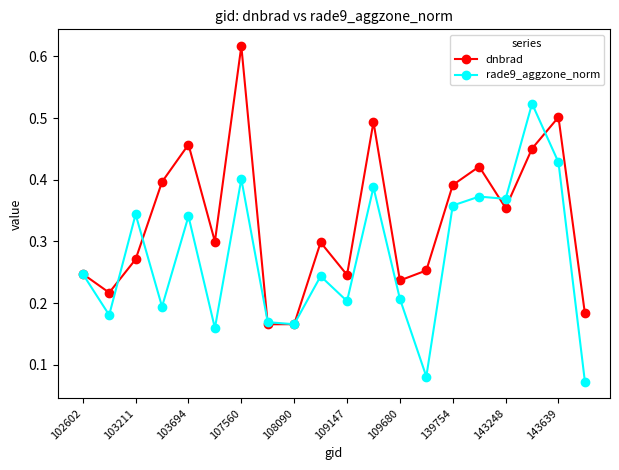

Count the rade9_aggzone_norm values in the range 0 to 1.

20